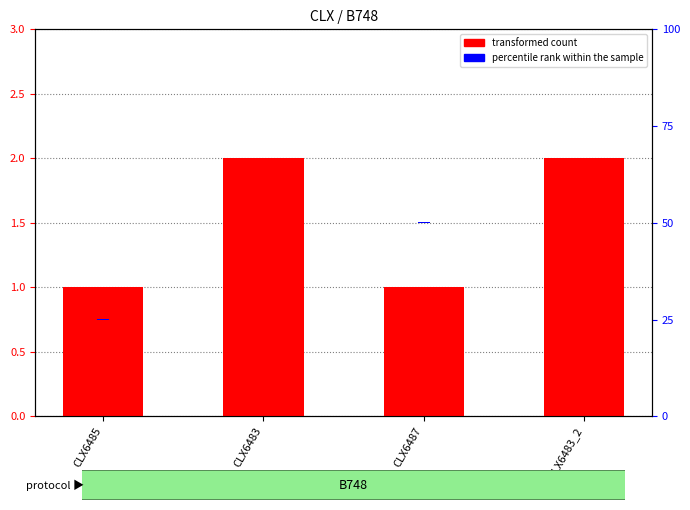

What position from the left is CLX6483_2?

4